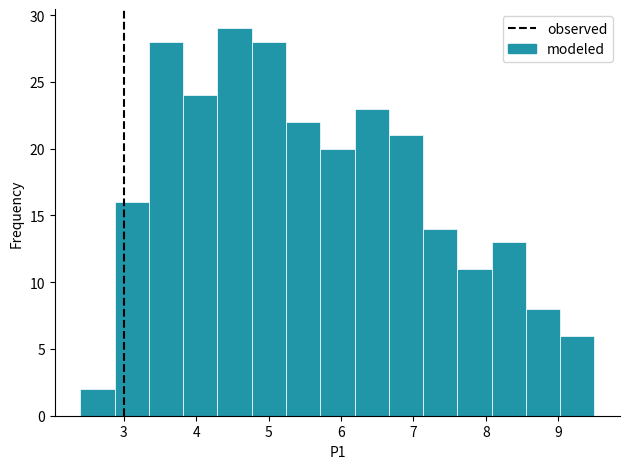

How tall is the bar that spans 5.7 to 6.2 on the x-axis? Neither the bar edges nor the heights are printed on the chart, so give them approximately, as read against the axes.

20